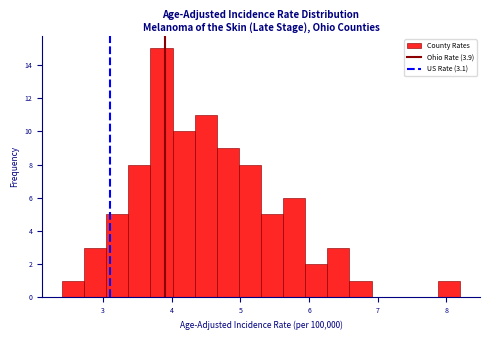

Around what value on the x-axis is the tallest bar? Give the approximate position of its centre, as read against the axis.

3.9